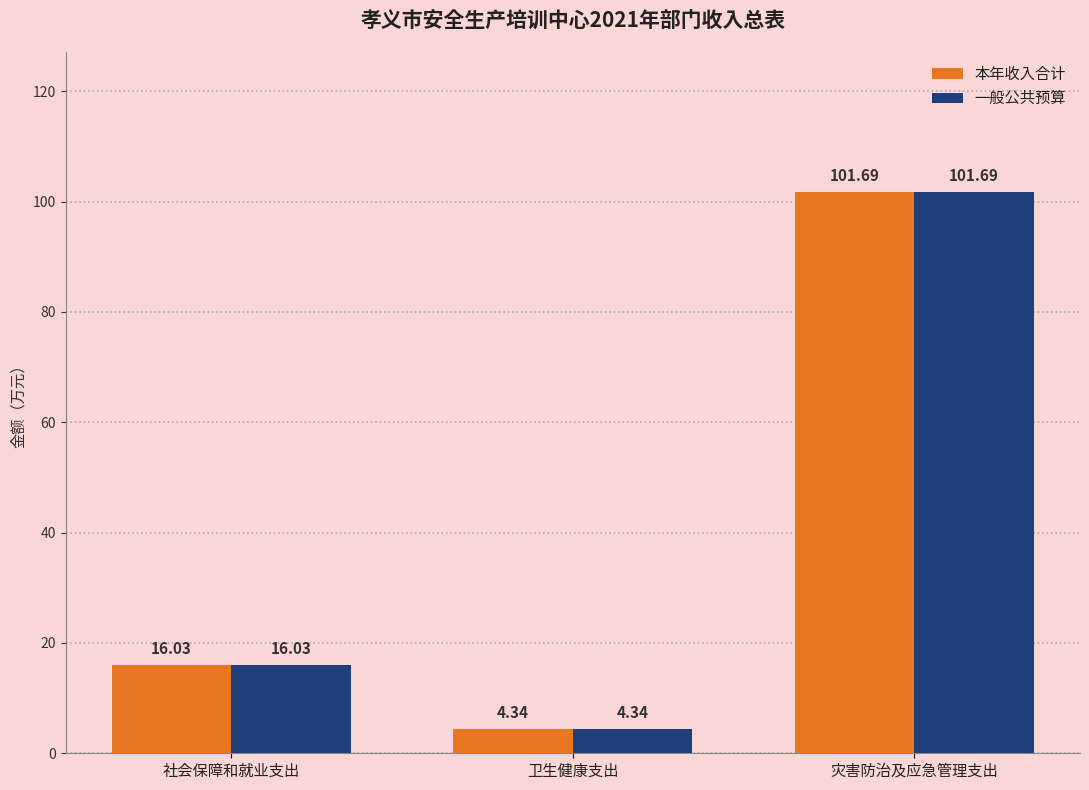

Rank the categories by 一般公共预算 value from lowest to highest.

卫生健康支出, 社会保障和就业支出, 灾害防治及应急管理支出